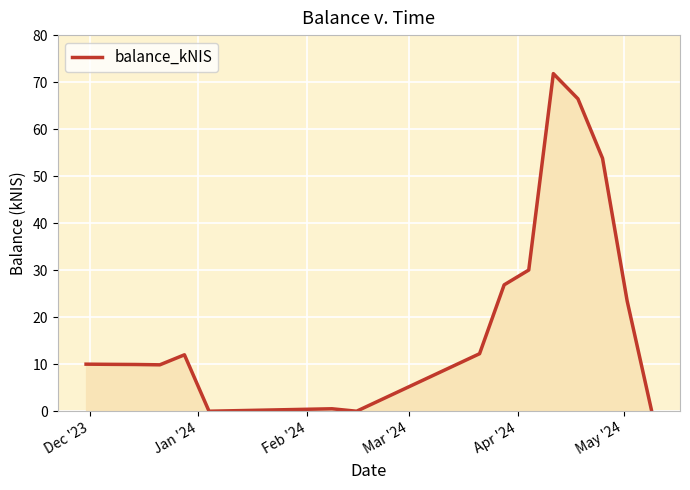

What is the difference between the maximum and minimum values?

71.8